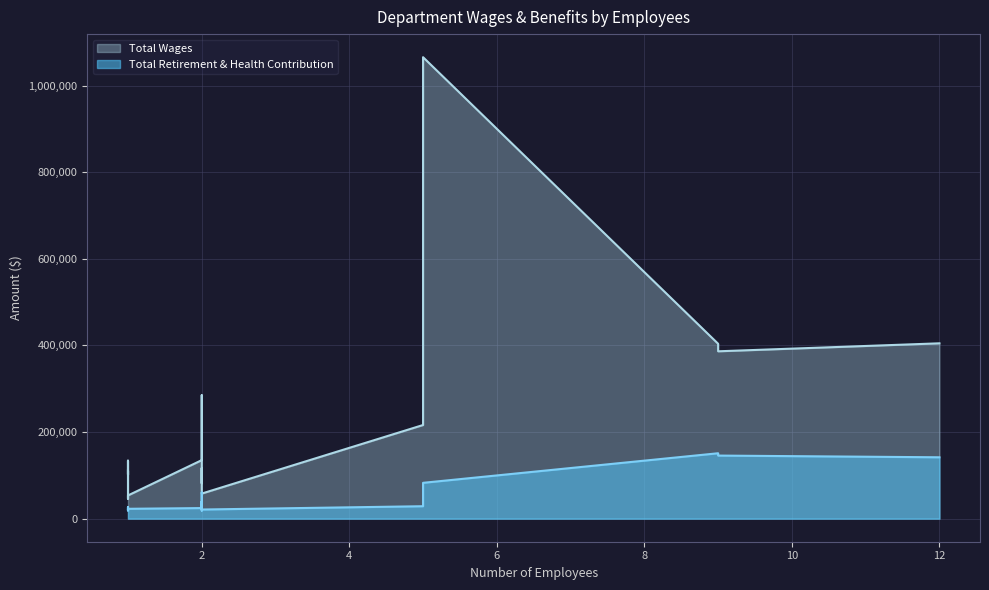

What are all the series names shown in the legend?

Total Wages, Total Retirement & Health Contribution